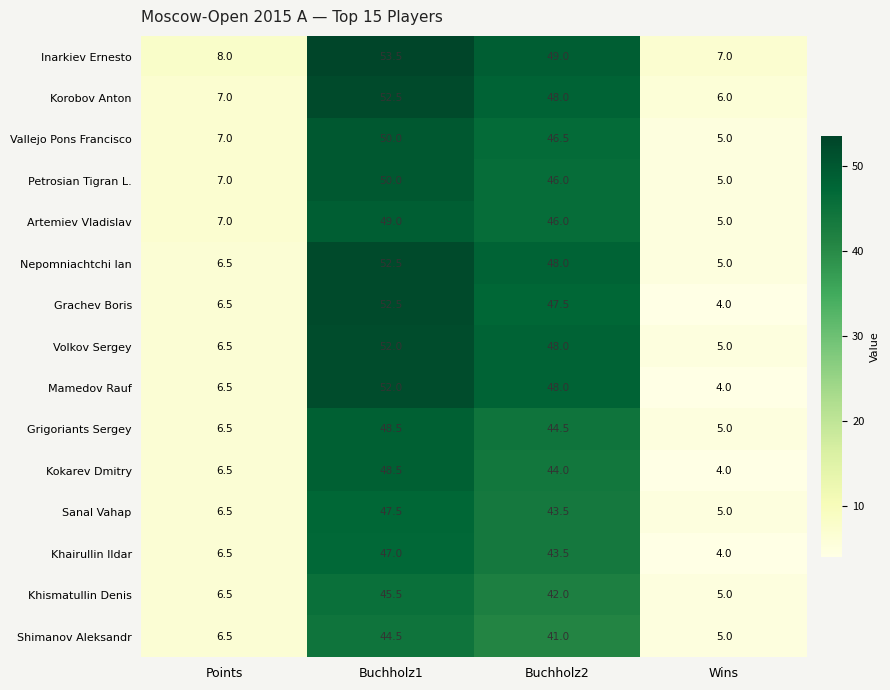

What is the difference between the highest and lowest values at Buchholz1?

9.0